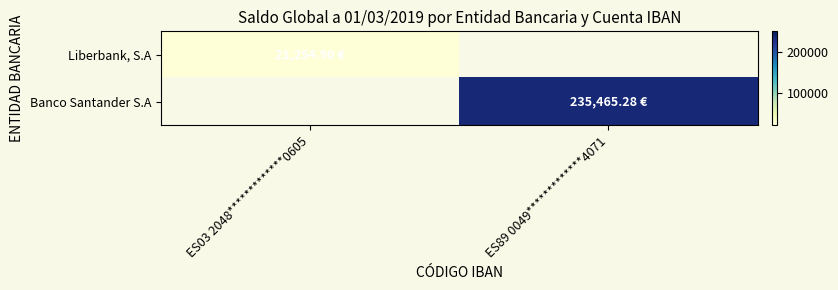

List the series in order of their overall mean, lowest first.

Liberbank, S.A, Banco Santander S.A